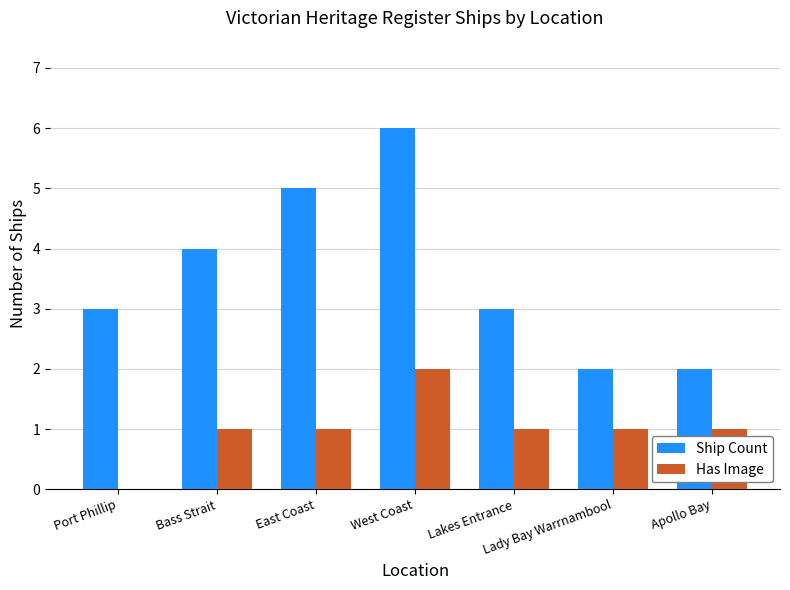

How many groups of bars are there?

7